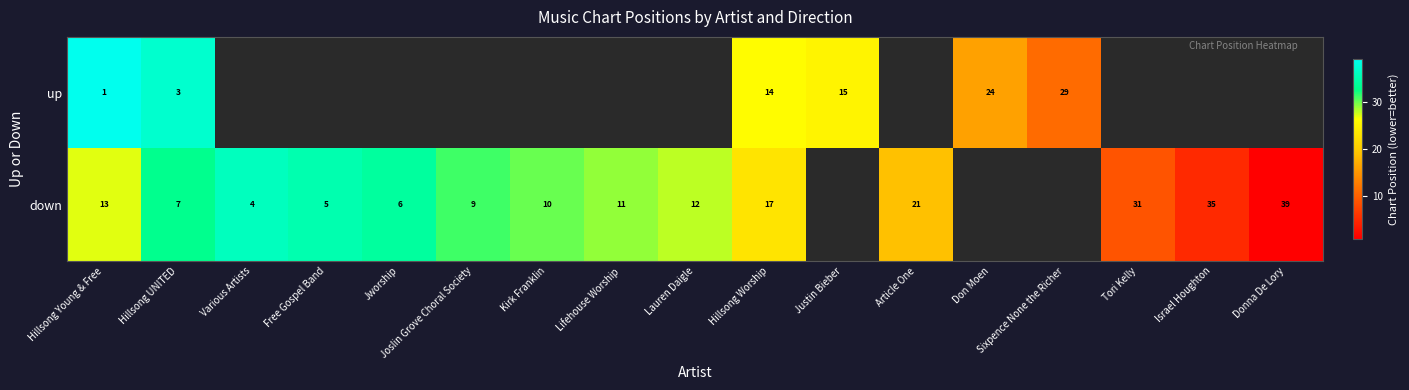

Is it true that up equals 15 at Don Moen?

False